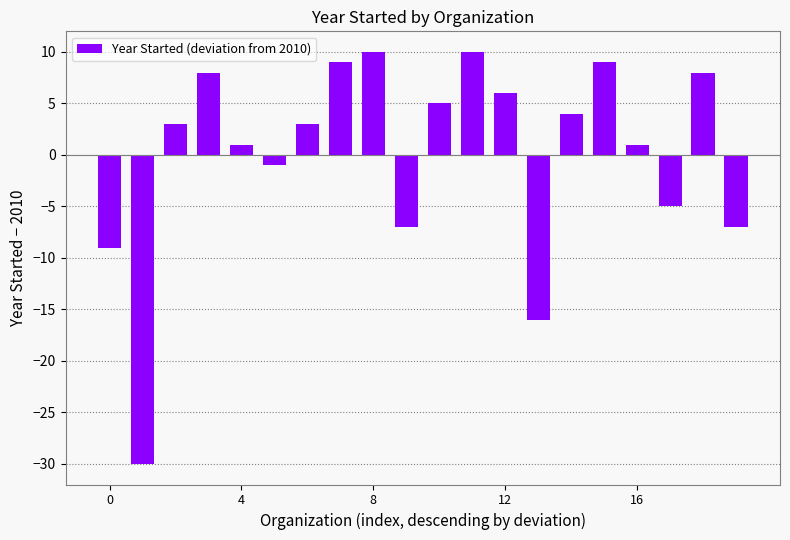

Reading left to right, extract all data points from this chart.

-9	-30	3	8	1	-1	3	9	10	-7	5	10	6	-16	4	9	1	-5	8	-7